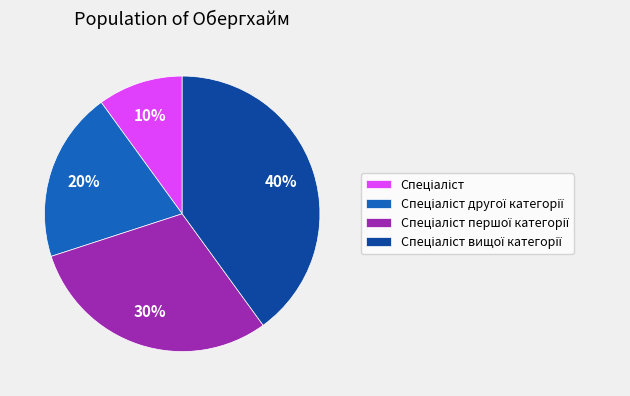

Is there a majority slice in this chart?

No